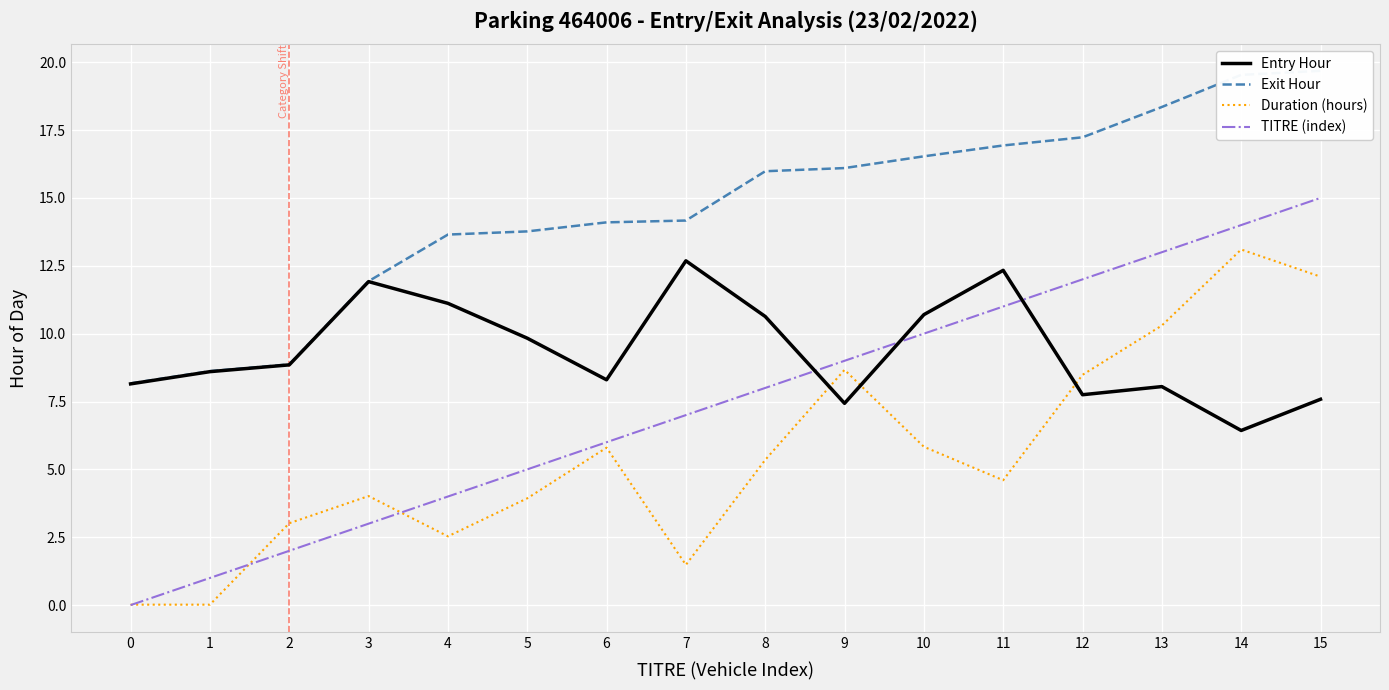

Reading left to right, transcribe all the data shown in this chart.

Entry Hour: 0=8.2	1=8.6	2=8.8	3=11.9	4=11.1	5=9.8	6=8.3	7=12.7	8=10.6	9=7.4	10=10.7	11=12.3	12=7.8	13=8.1	14=6.4	15=7.6
Exit Hour: 0=8.2	1=8.6	2=8.9	3=11.9	4=13.7	5=13.8	6=14.1	7=14.2	8=16.0	9=16.1	10=16.5	11=16.9	12=17.2	13=18.4	14=19.5	15=19.7
Duration (hours): 0=0.0	1=0.0	2=3.0	3=4.0	4=2.5	5=3.9	6=5.8	7=1.5	8=5.3	9=8.7	10=5.8	11=4.6	12=8.5	13=10.3	14=13.1	15=12.1
TITRE (index): 0=0.0	1=1.0	2=2.0	3=3.0	4=4.0	5=5.0	6=6.0	7=7.0	8=8.0	9=9.0	10=10.0	11=11.0	12=12.0	13=13.0	14=14.0	15=15.0